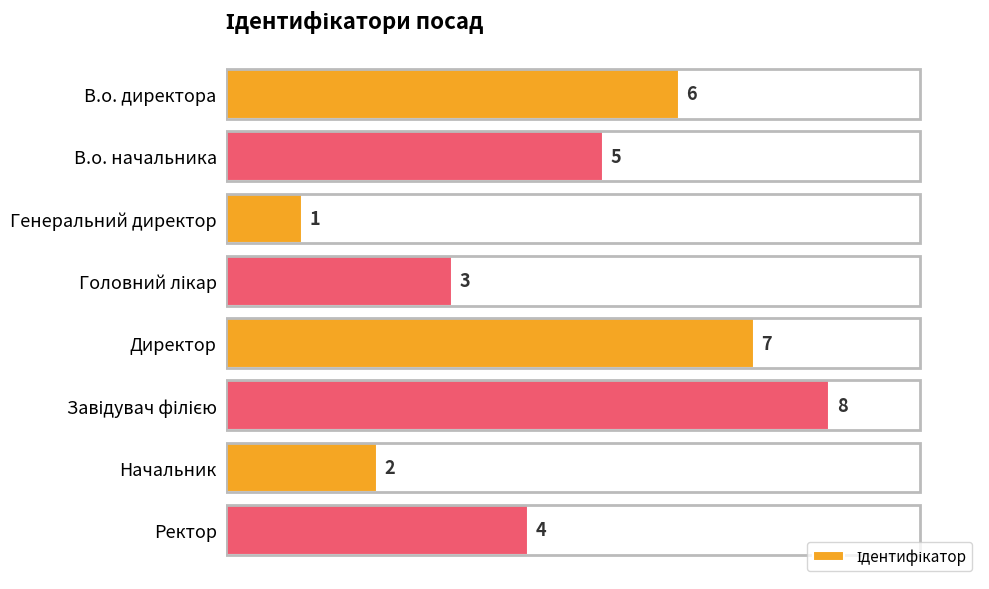

Reading top to bottom, list all the values displayed in this chart.

6	5	1	3	7	8	2	4